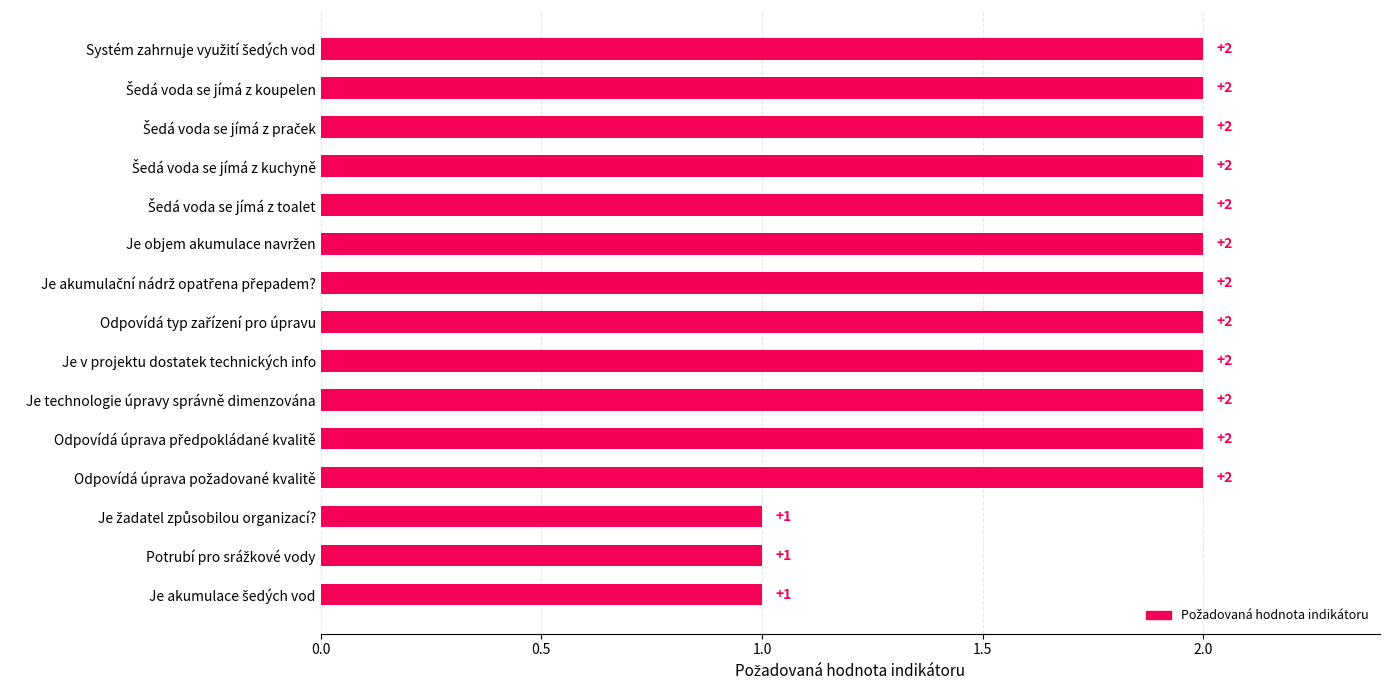

Count the values in the range 2 to 3.

12